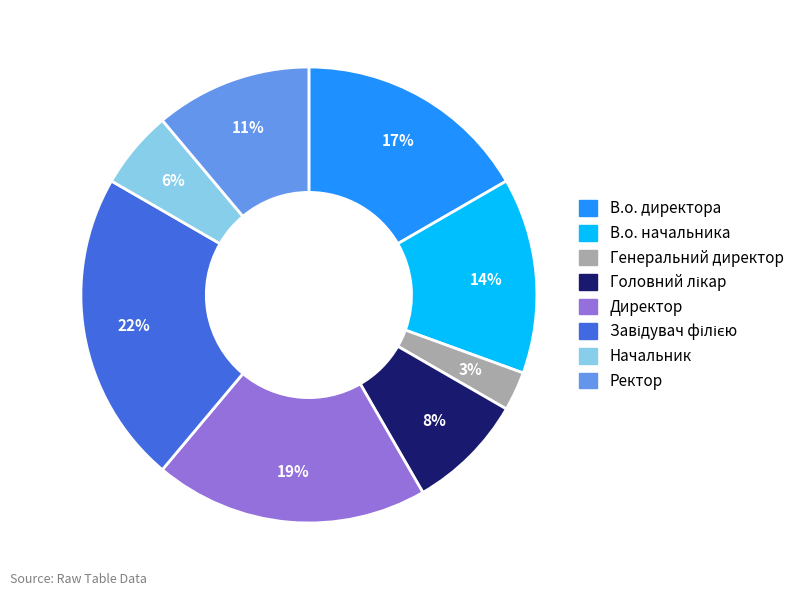

True or false: Ректор accounts for 1% of the total.

False